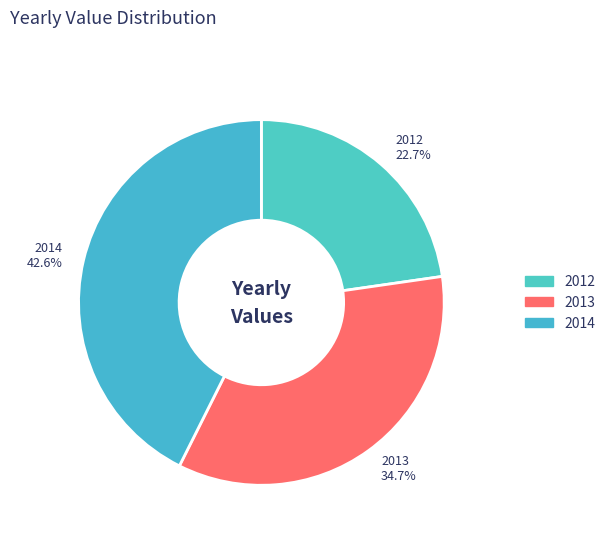

To the nearest percent, what is the difference between the 2013 and 2012 slice percentages?

12%